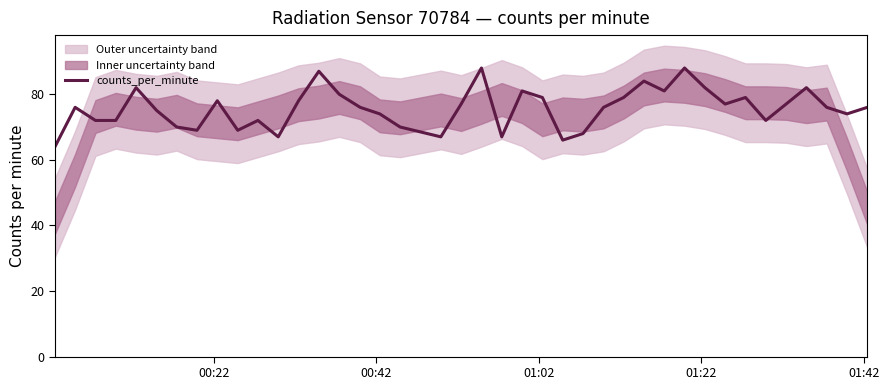

What is the value of the 3rd point from the left?

72